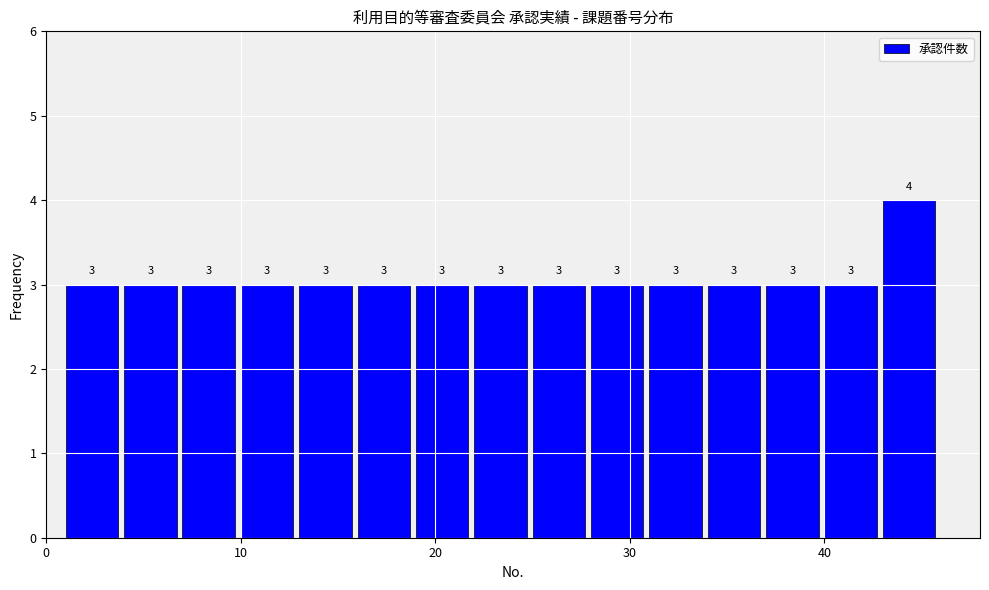

Around what value on the x-axis is the tallest bar? Give the approximate position of its centre, as read against the axis.

44